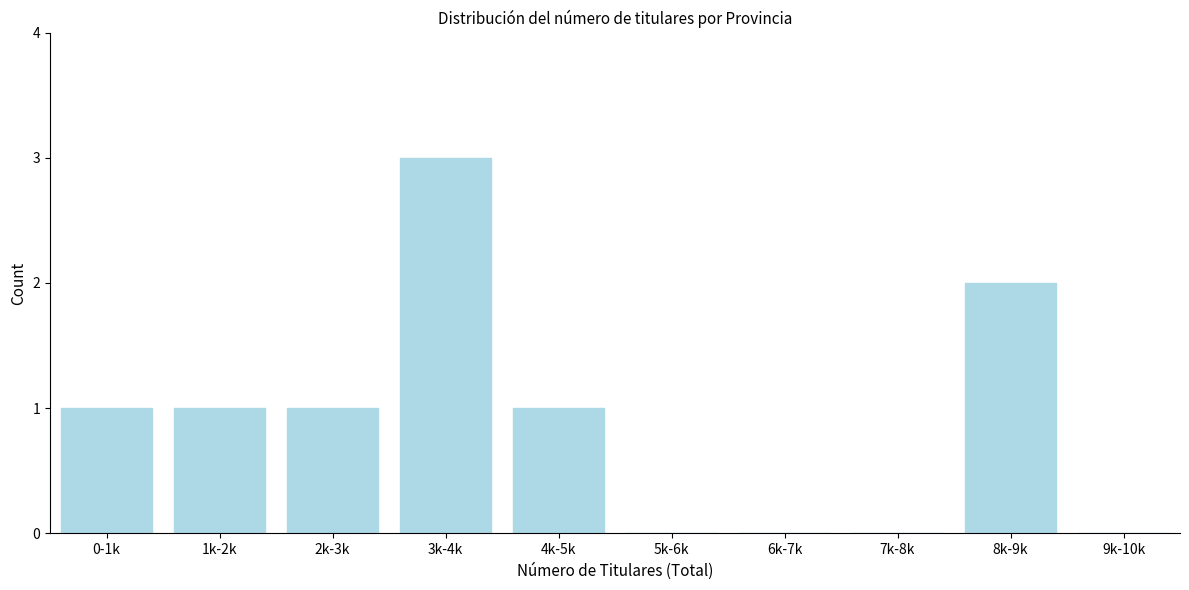

Reading right to left, what are all the values shown in this chart?

9k-10k=0	8k-9k=2	7k-8k=0	6k-7k=0	5k-6k=0	4k-5k=1	3k-4k=3	2k-3k=1	1k-2k=1	0-1k=1